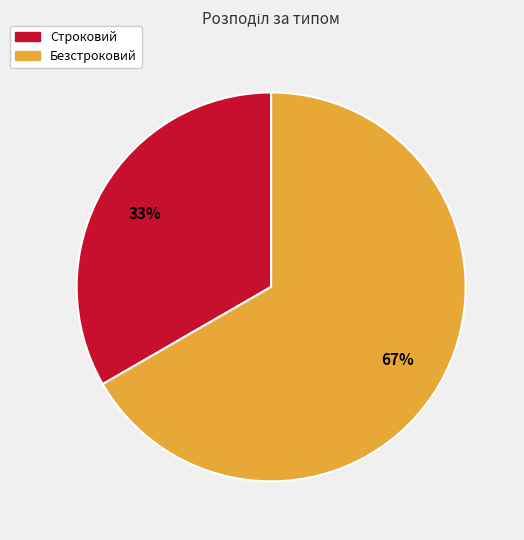

To the nearest percent, what is the average slice percentage?

50%